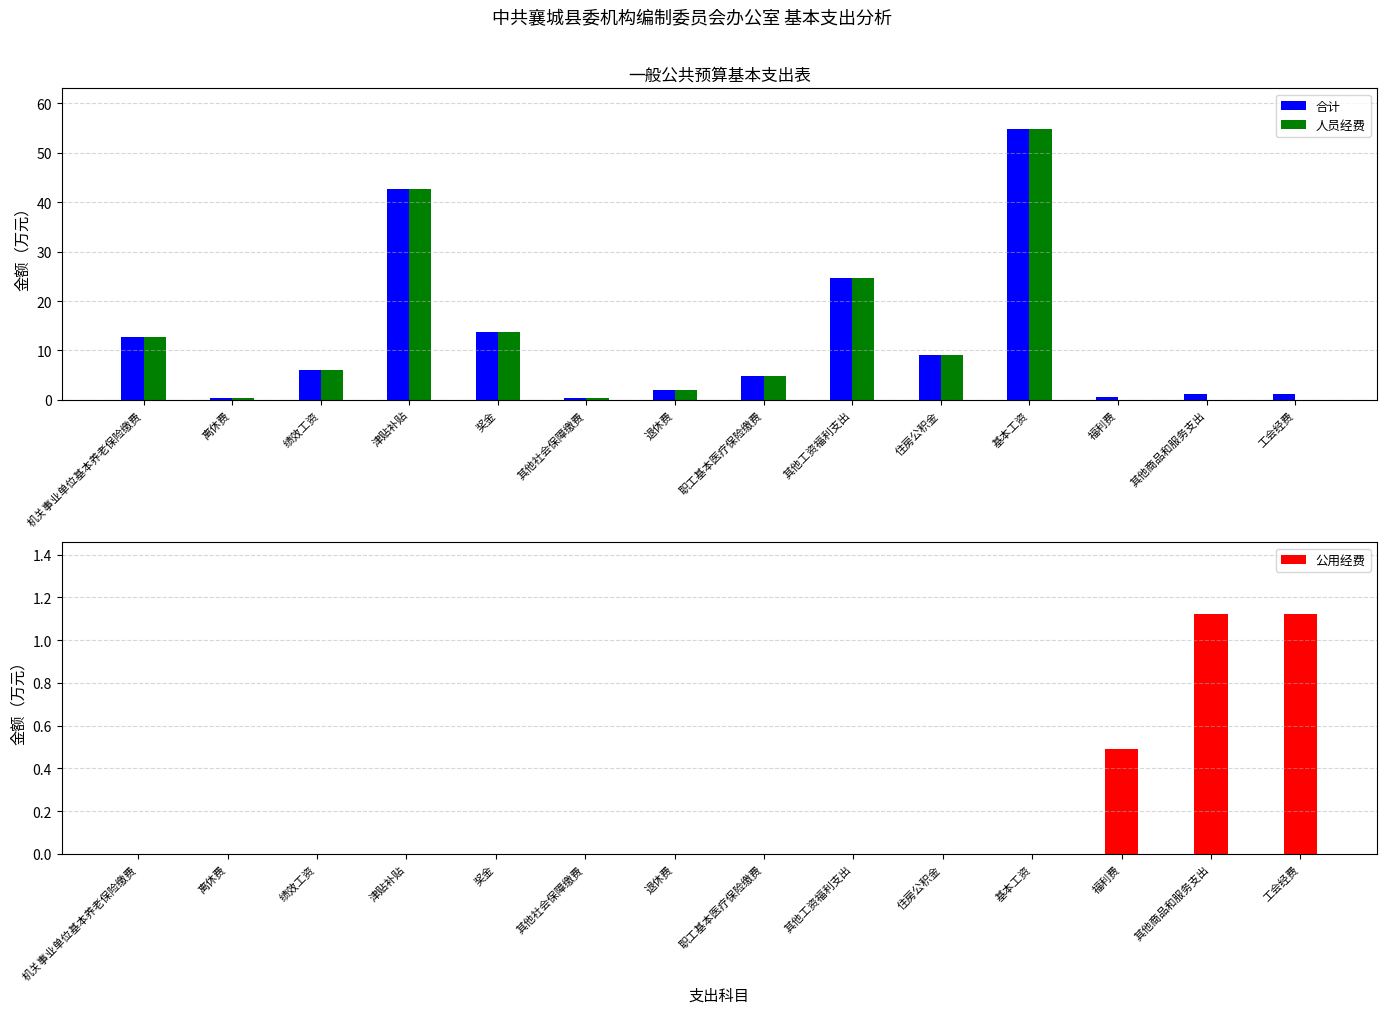

Where does the 合计 series first go above 5?

机关事业单位基本养老保险缴费